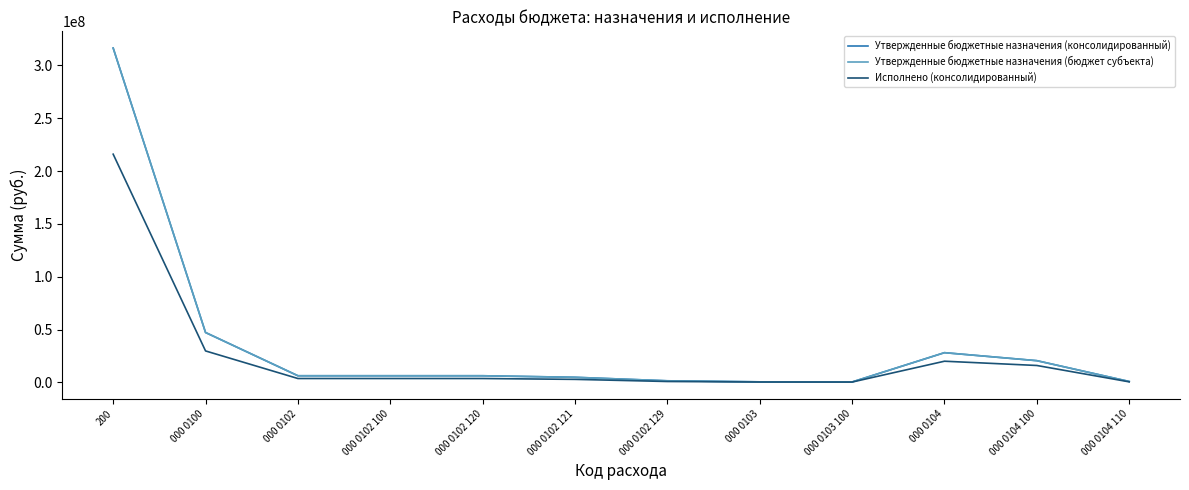

How many lines are shown in the chart?

3